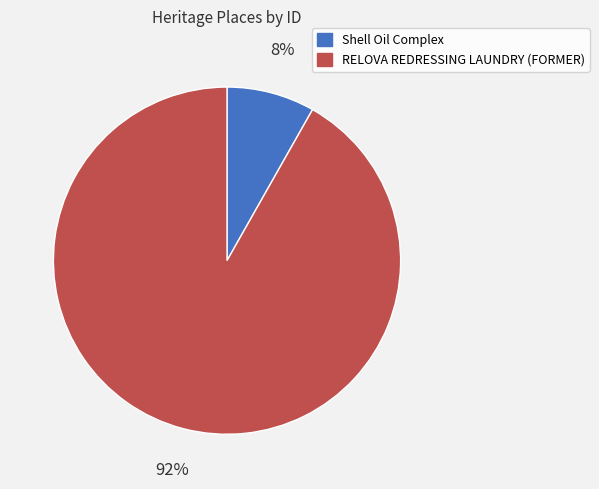

Rank the categories by value from highest to lowest.

RELOVA REDRESSING LAUNDRY (FORMER), Shell Oil Complex